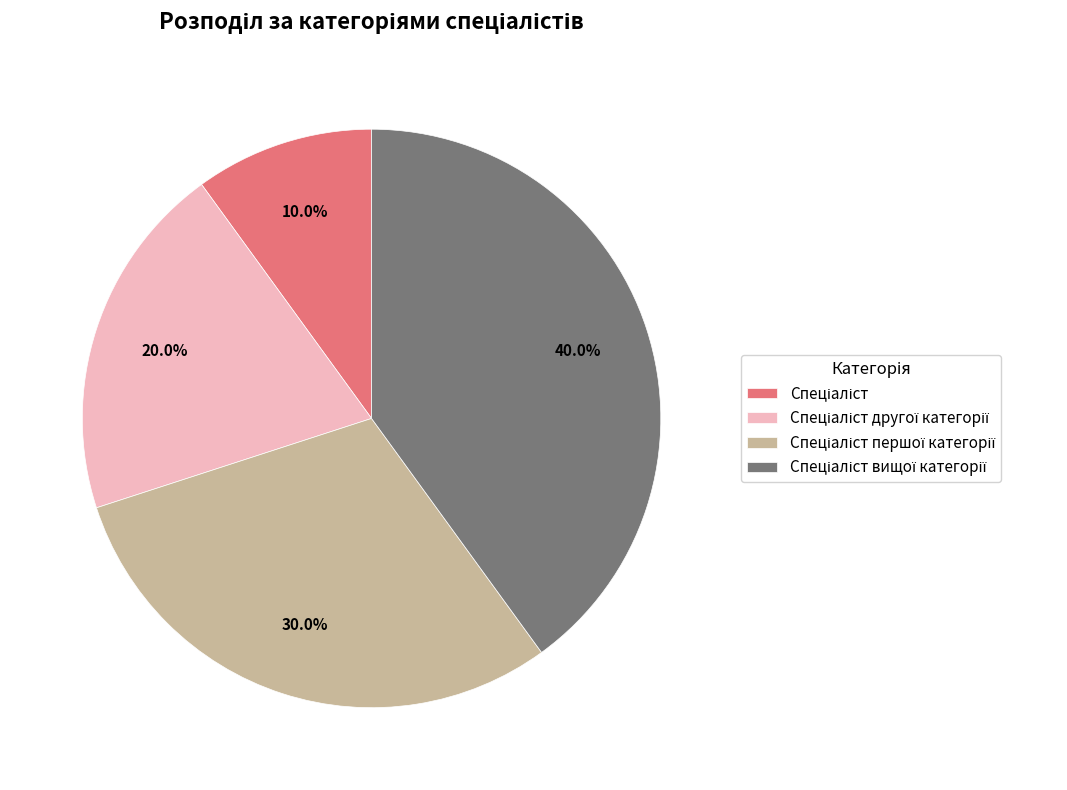

Is there a majority slice in this chart?

No